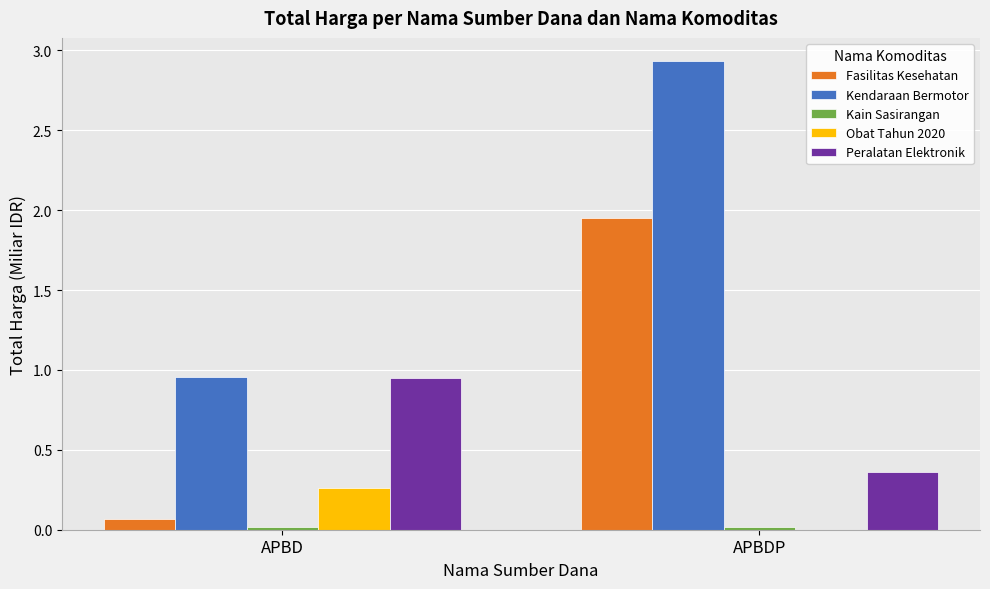

How many values in the Kendaraan Bermotor series exceed 2?

1